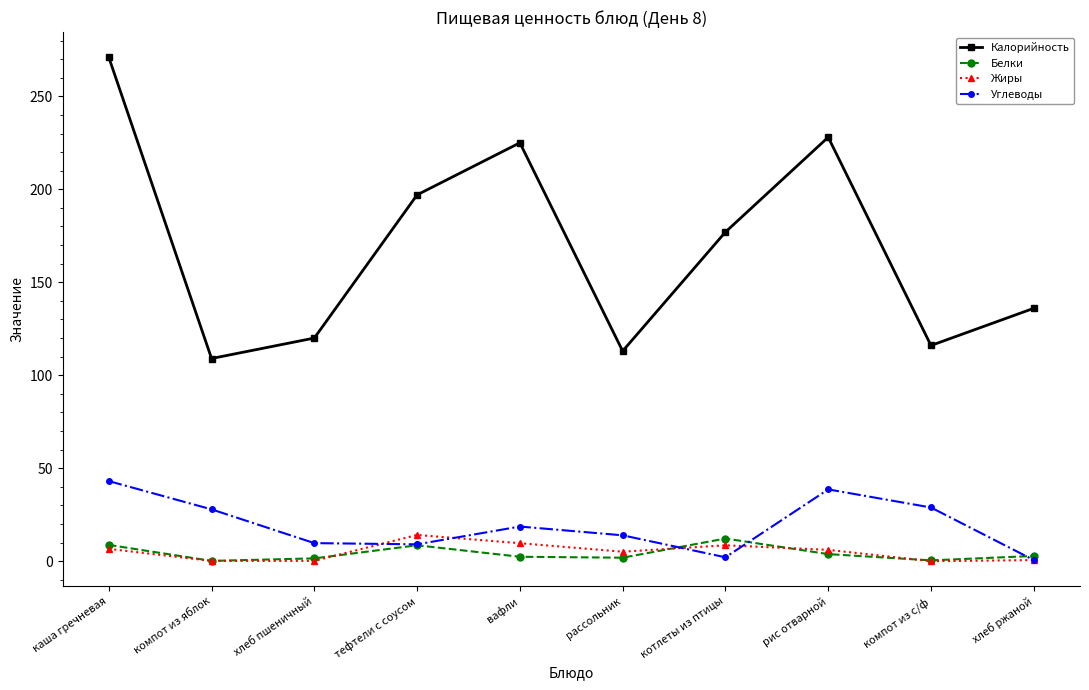

True or false: Белки has a value of 3.8 at рис отварной.

True